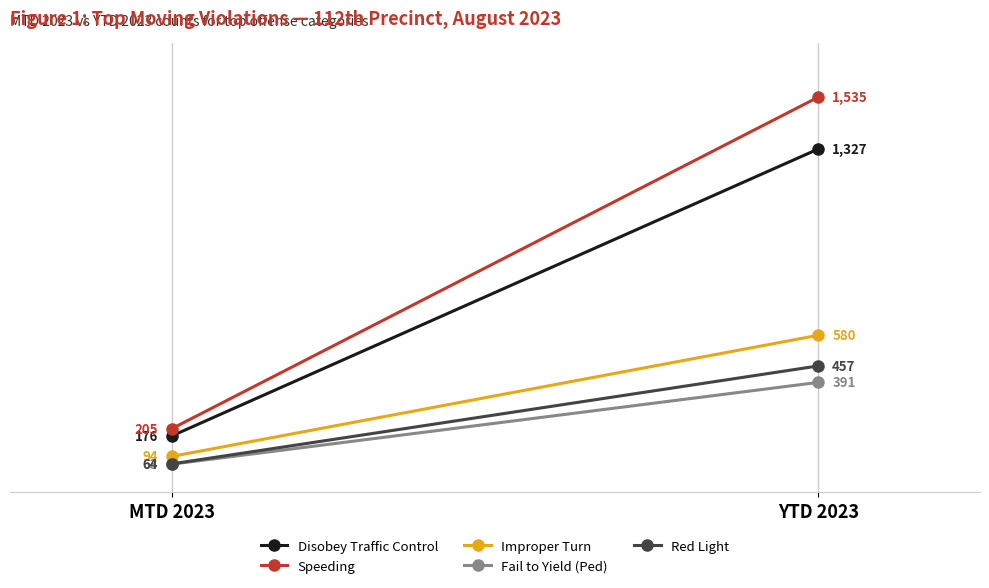

What value does the Red Light series have at YTD 2023?

457